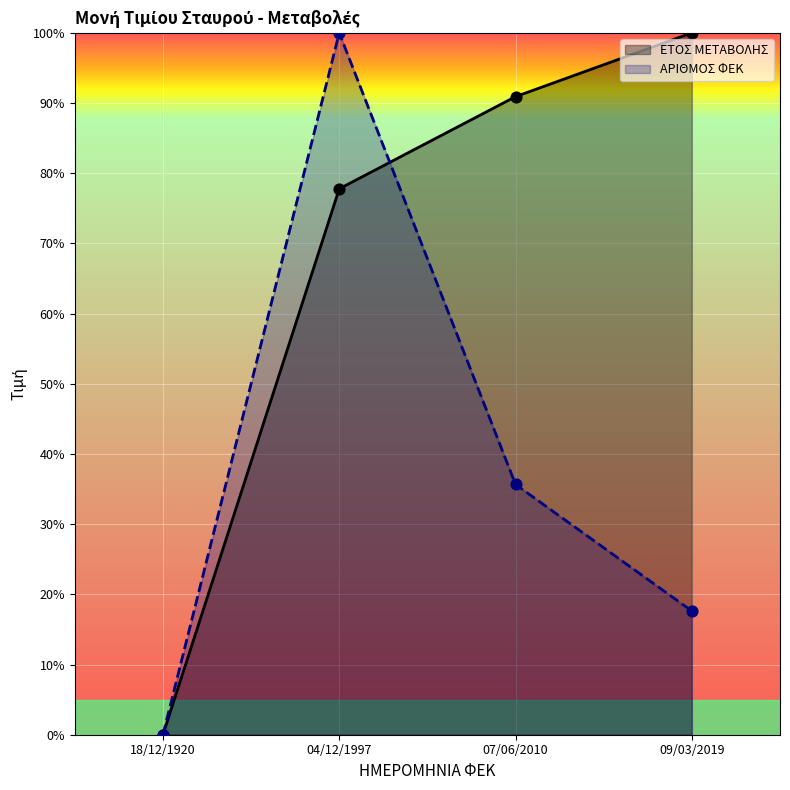

What are all the series names shown in the legend?

ΕΤΟΣ ΜΕΤΑΒΟΛΗΣ, ΑΡΙΘΜΟΣ ΦΕΚ